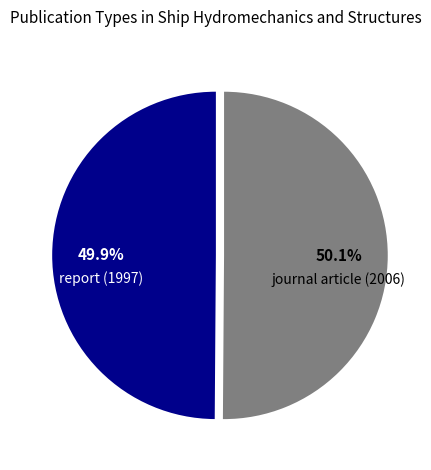

Is there any slice that represents more than half of the pie?

Yes